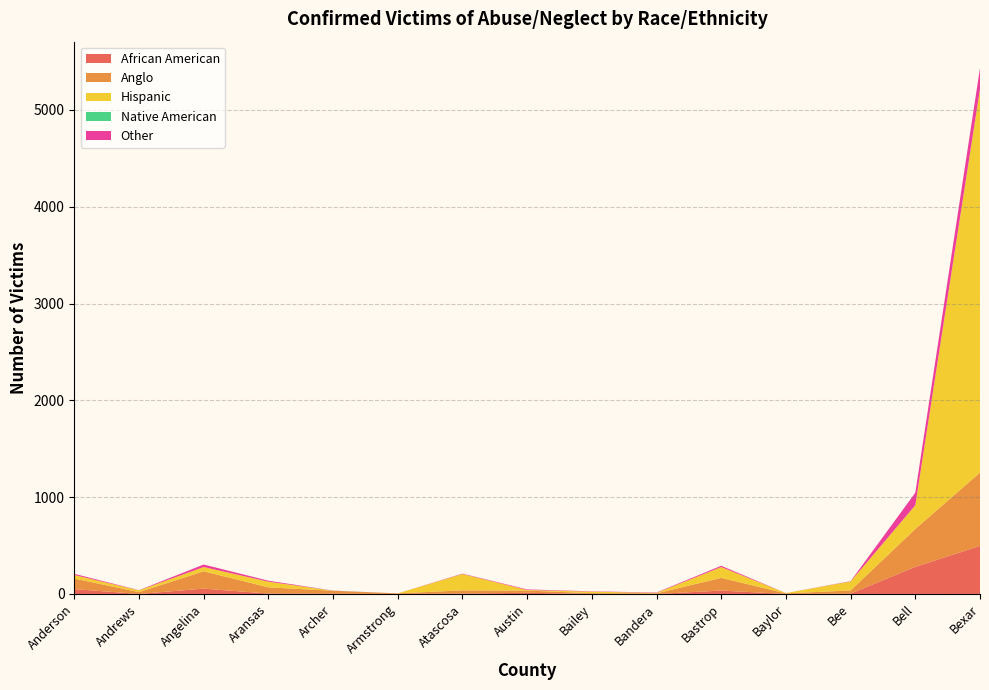

Reading right to left, extract all data points from this chart.

African American: 496	280	3	0	35	0	0	12	4	0	3	4	55	0	50
Anglo: 758	391	33	6	131	6	8	23	33	6	30	64	179	19	109
Hispanic: 3961	245	93	3	112	5	16	6	169	0	0	59	44	18	37
Native American: 3	1	0	0	0	0	0	0	0	0	1	0	0	0	0
Other: 216	129	3	0	13	4	3	6	4	0	1	10	26	2	12